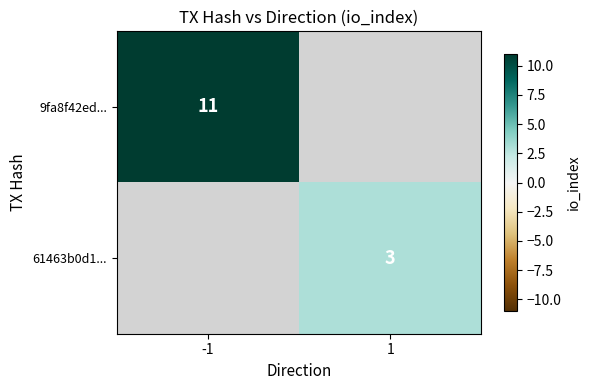

What is the minimum value shown in the chart?

3.0